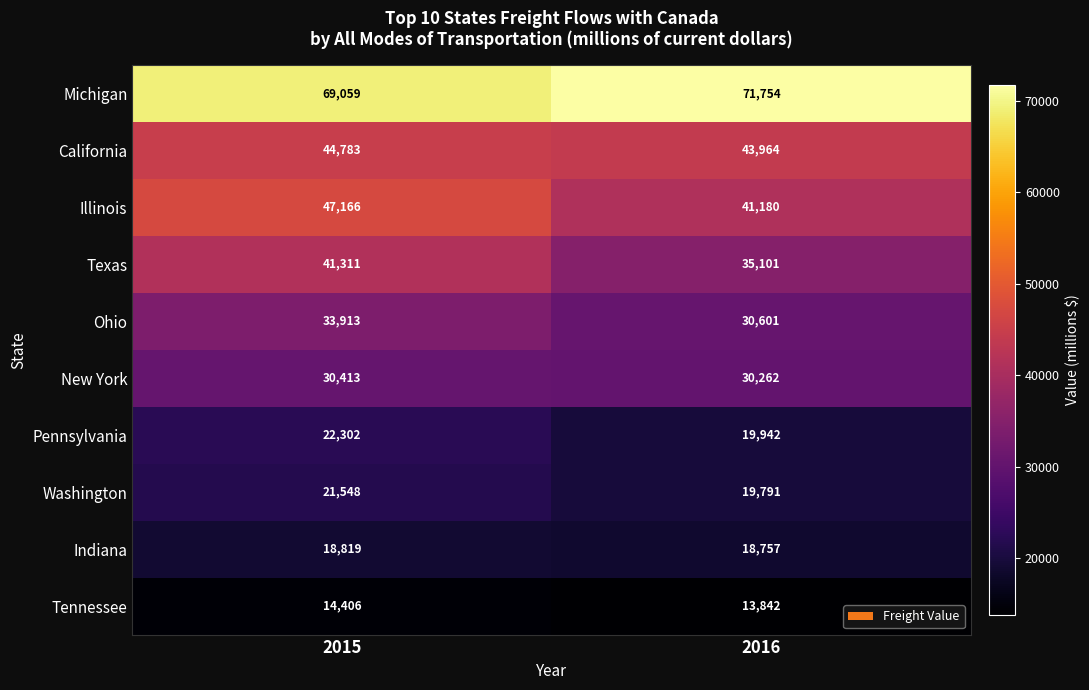

How many data points does each series have?

2